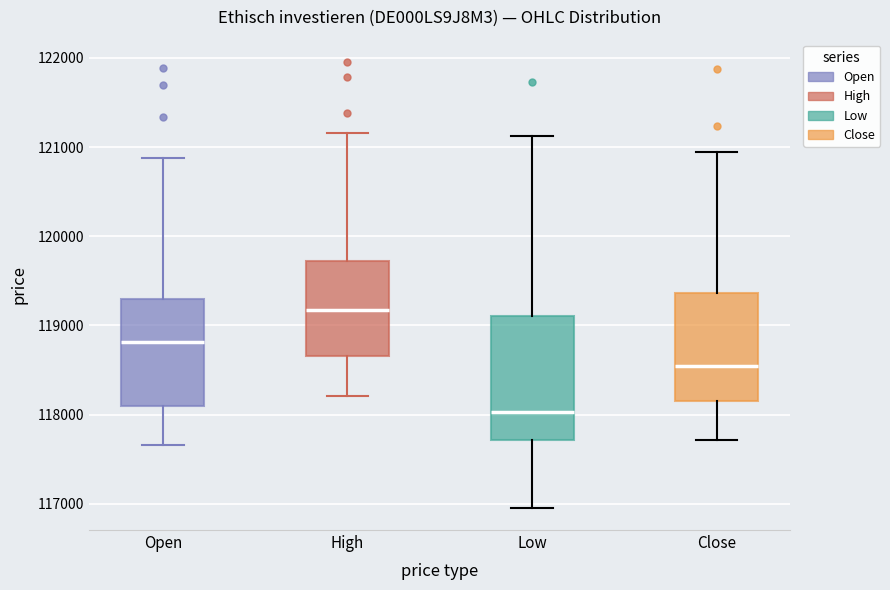

Reading left to right, read every box against the y-axis: the position of its median line, the range the box covers, and the ends of its whiskers. The values are not printed on the chart, so give them approximately, as read against the axis.

Open: median 118800, box 118100 to 119300, whiskers 117700 to 120900
High: median 119200, box 118700 to 119700, whiskers 118200 to 121200
Low: median 118000, box 117700 to 119100, whiskers 117000 to 121100
Close: median 118500, box 118200 to 119400, whiskers 117700 to 120900